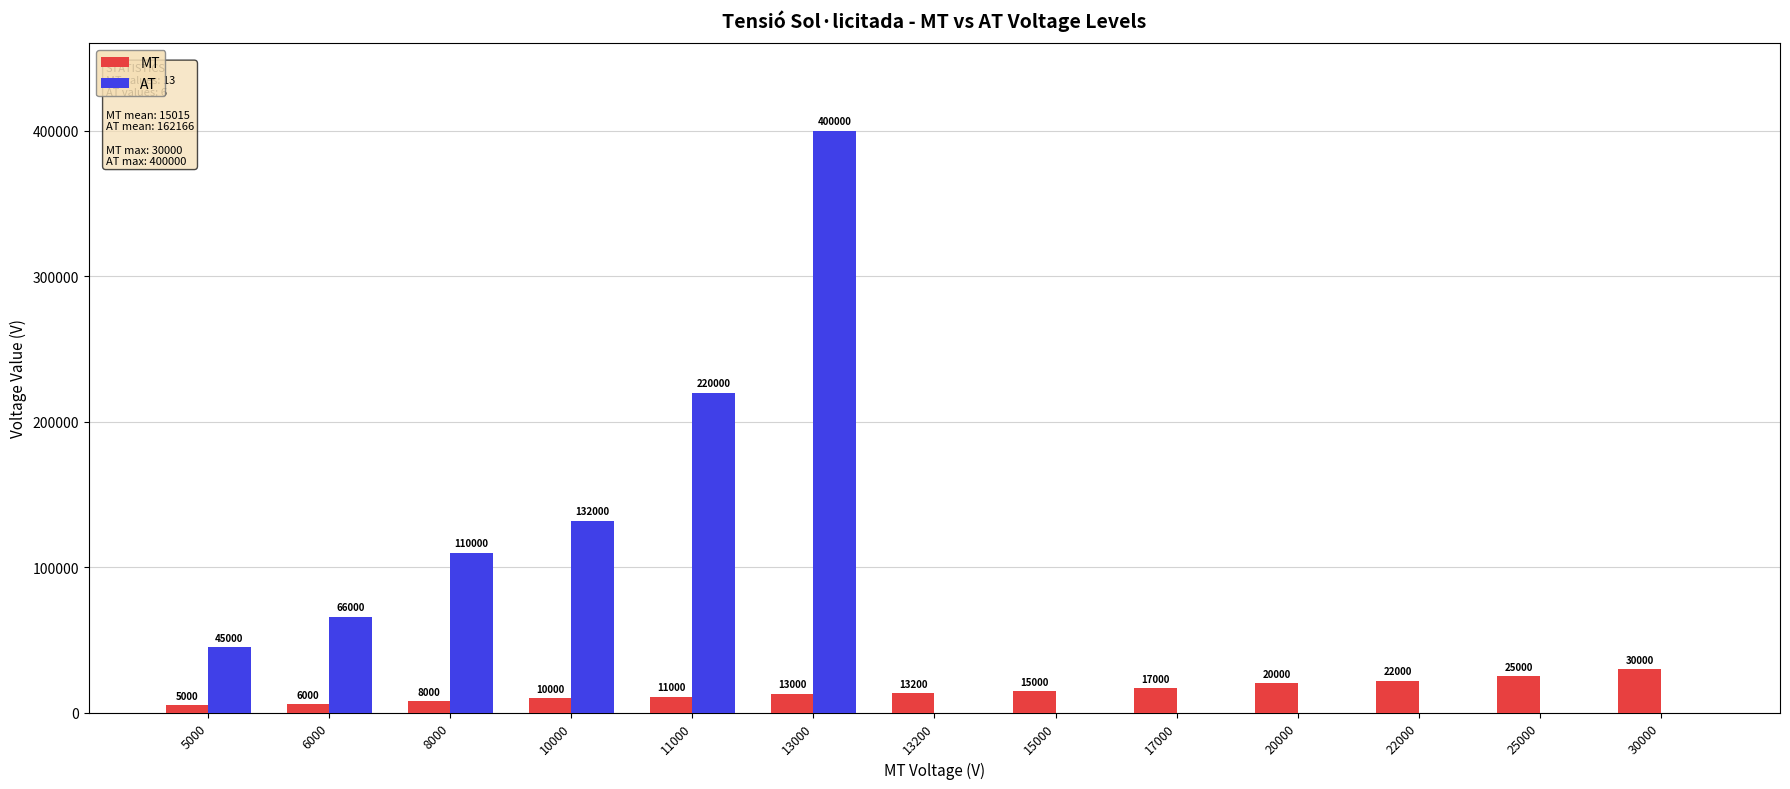

What are all the series names shown in the legend?

MT, AT